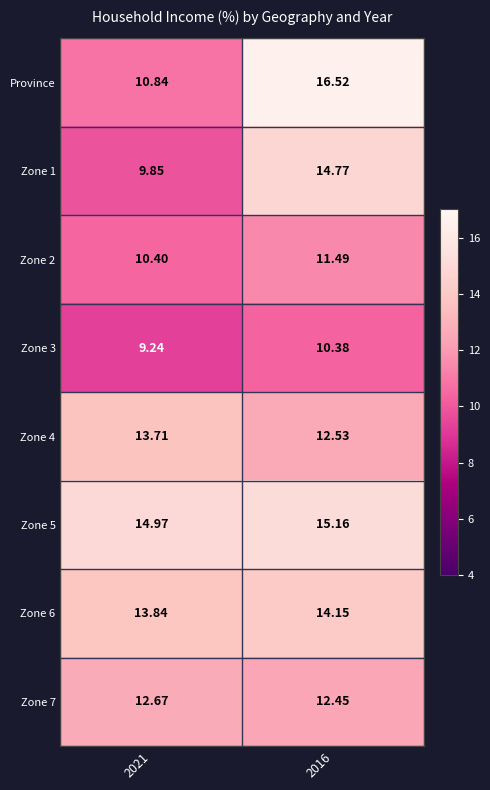

Is the value of Zone 2 at 2016 greater than the value of Province at 2021?

Yes